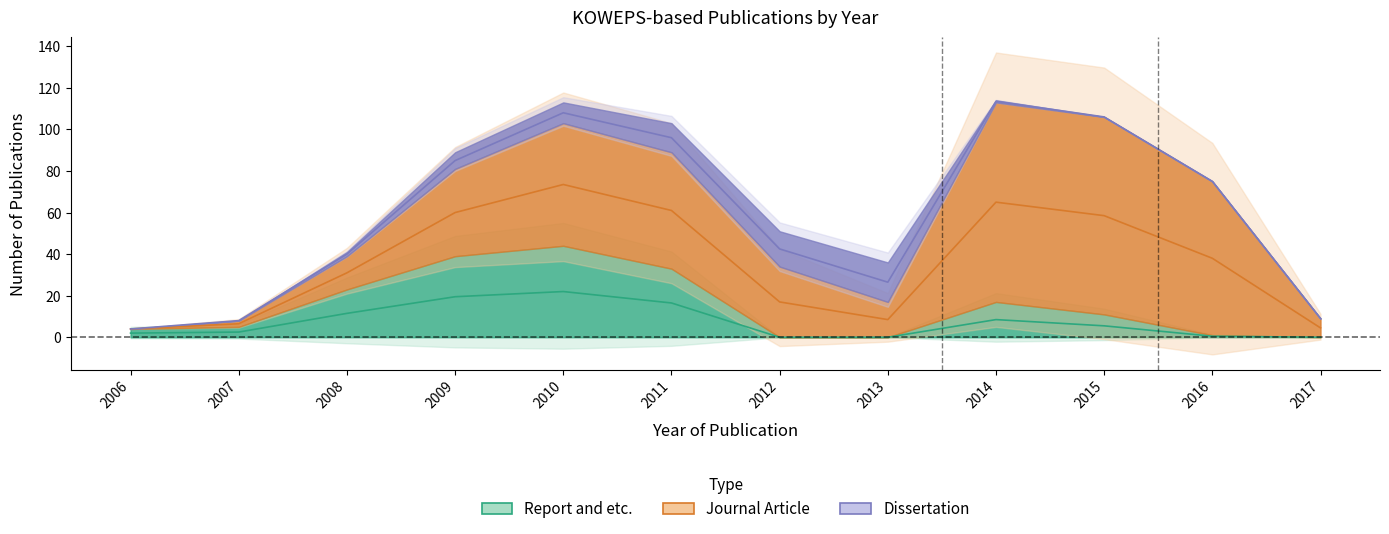

What is the average value of the Dissertation series?

6